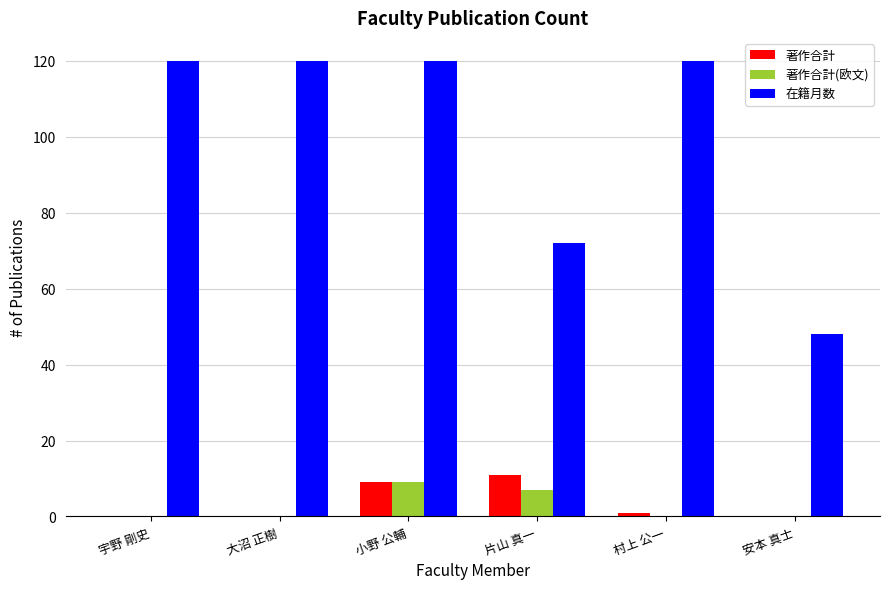

Is the value of 著作合計 at 片山 真一 greater than the value of 在籍月数 at 小野 公輔?

No